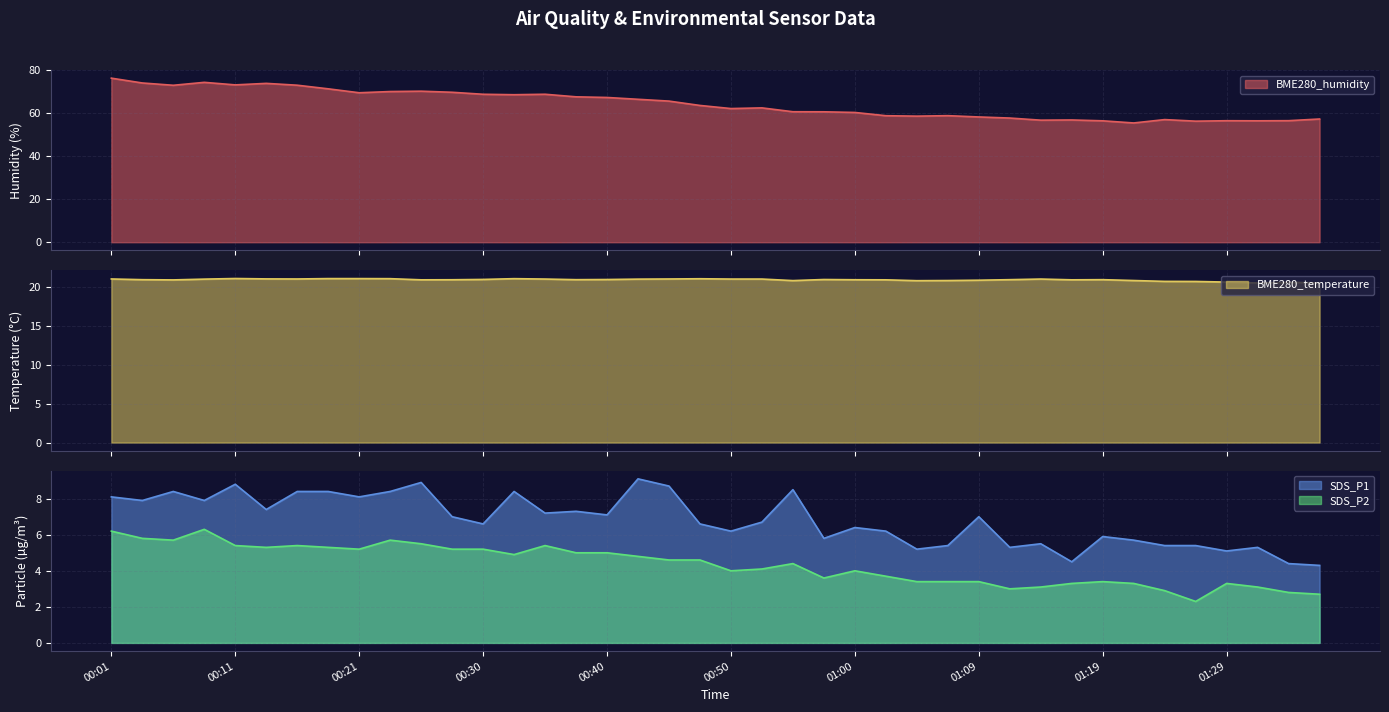

What is the label of the 18th point from the left?

00:43